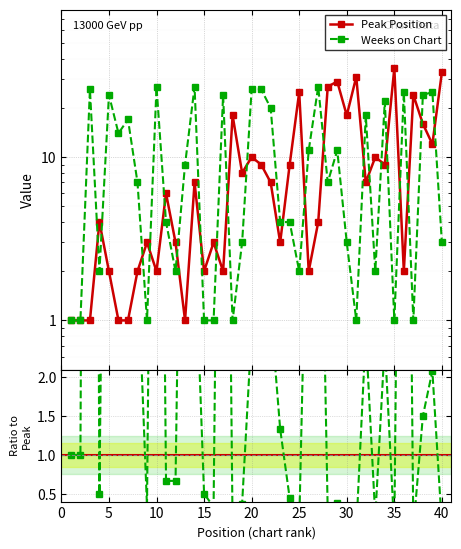

How many lines are shown in the chart?

2